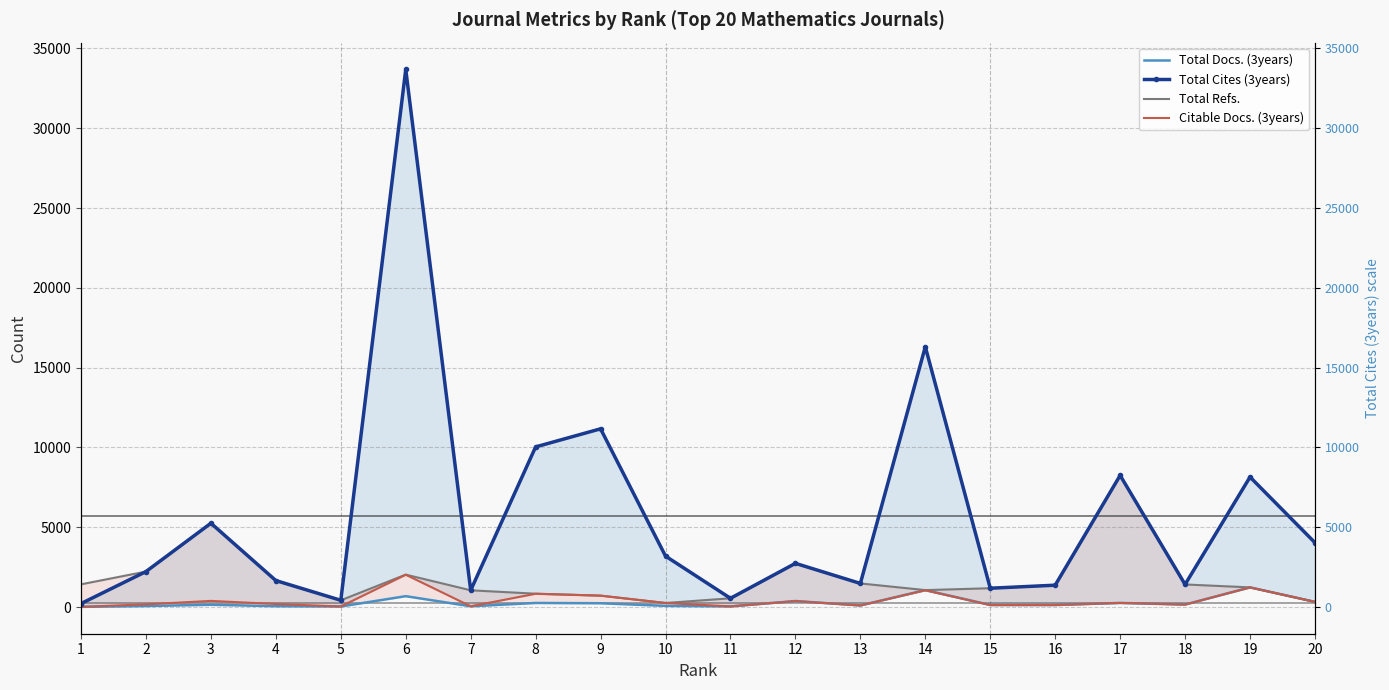

The Total Cites (3years) series shows 8657 at 3. True or false?

False